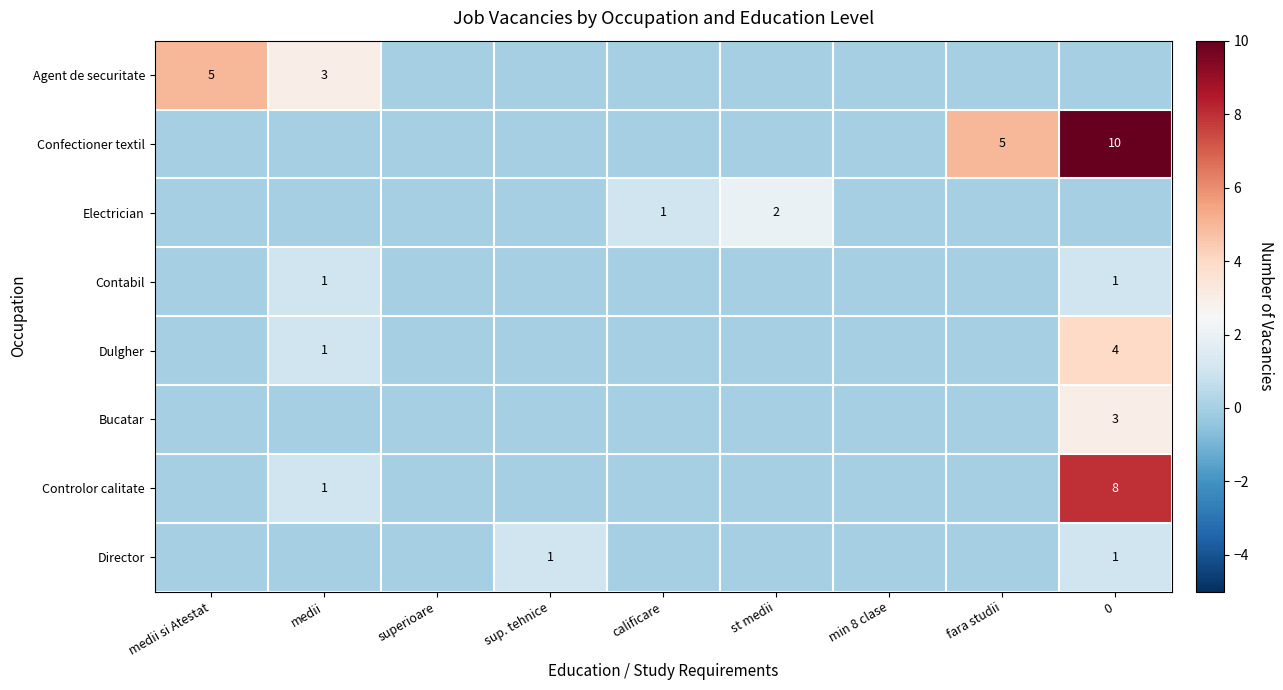

Which has a higher value, medii si Atestat or calificare?

medii si Atestat